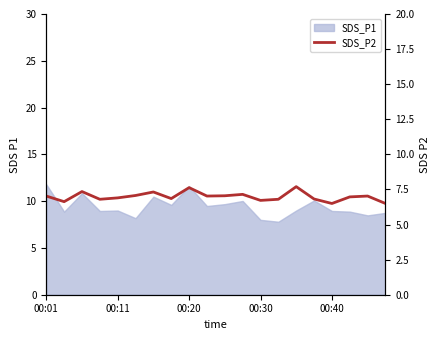

What is the maximum value shown in the chart?

7.7